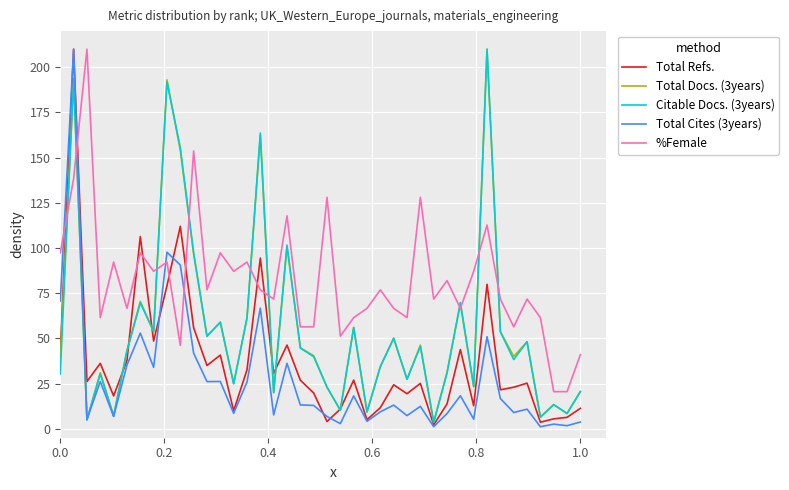

What is the greatest value displayed?

210.0